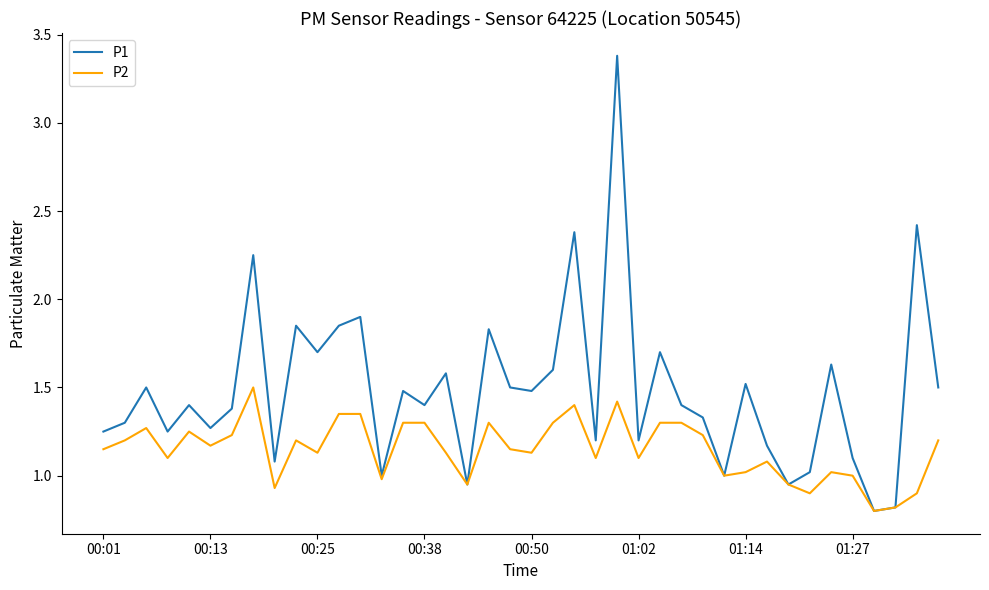

How many lines are shown in the chart?

2